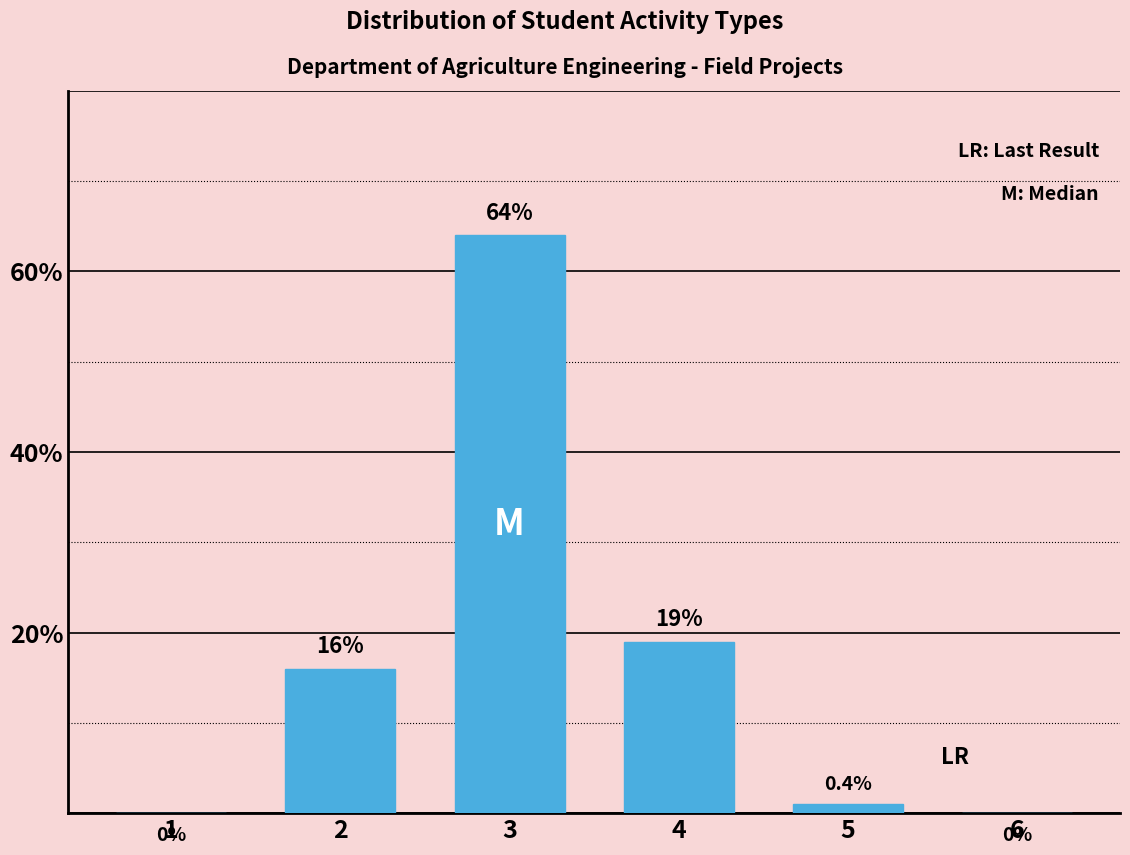

The chart shows a value of 42 at 3. True or false?

False